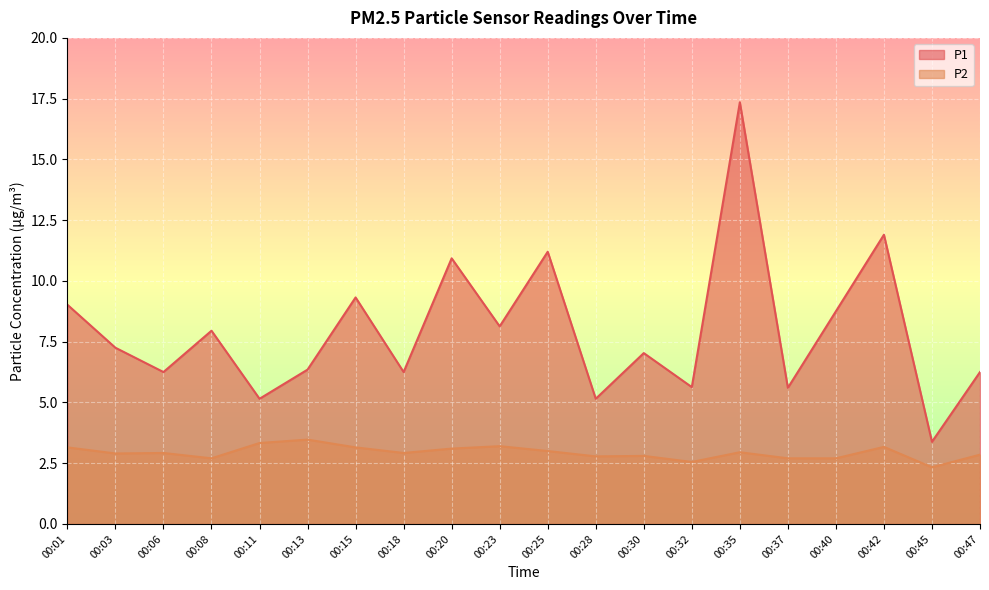

Which label corresponds to the smallest value in the chart?

00:45